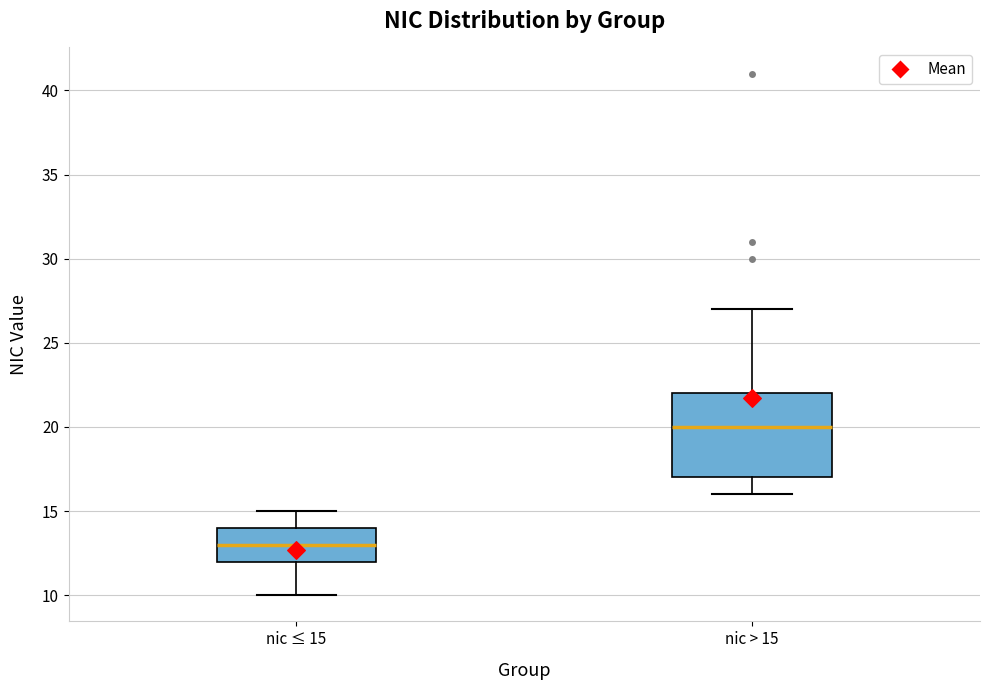

Which box's median line is the lowest?

nic ≤ 15